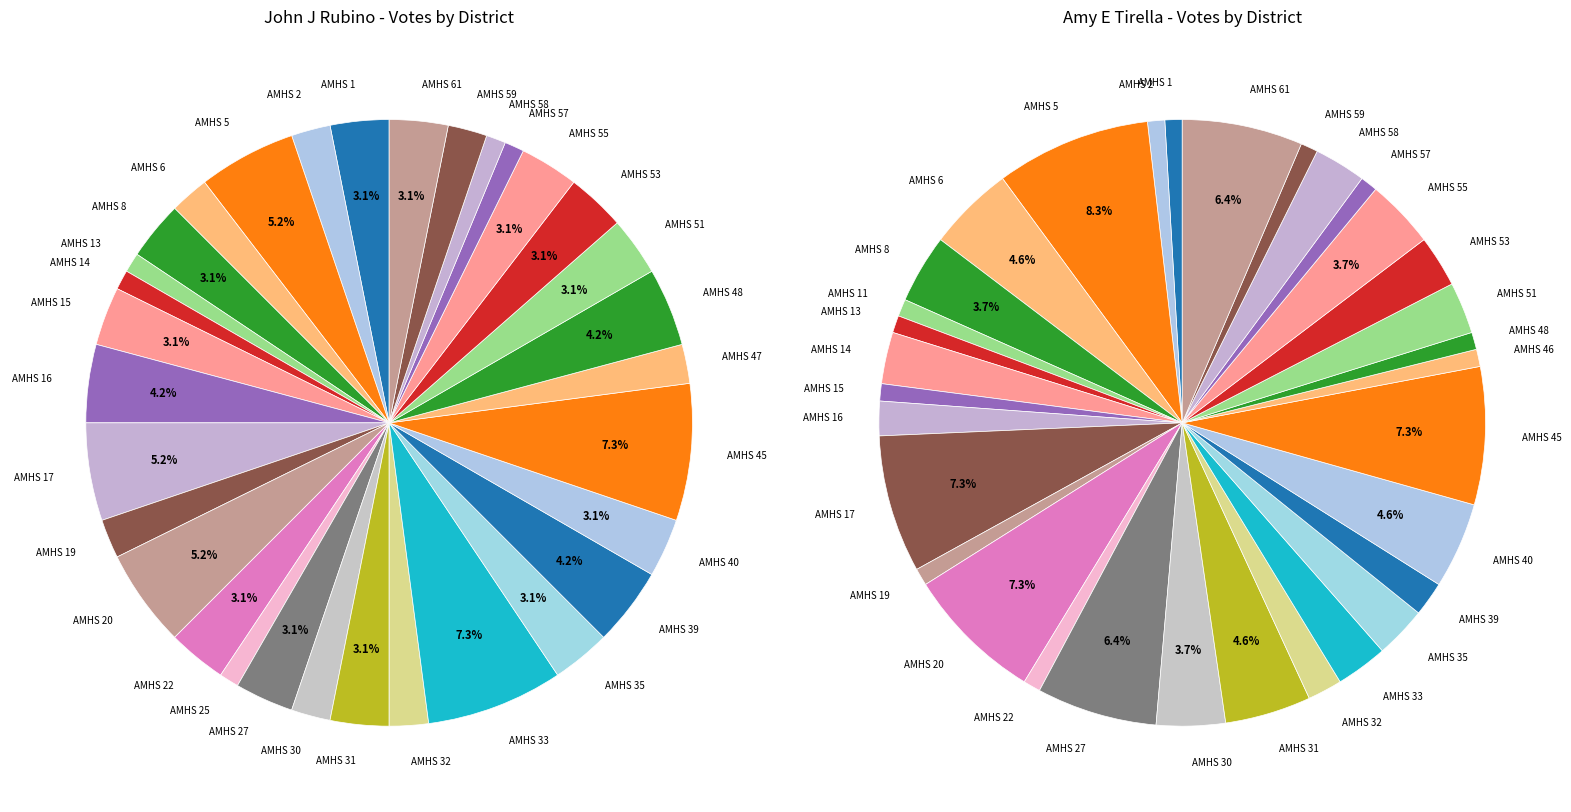

True or false: AMHS 20 accounts for 1% of the total.

False